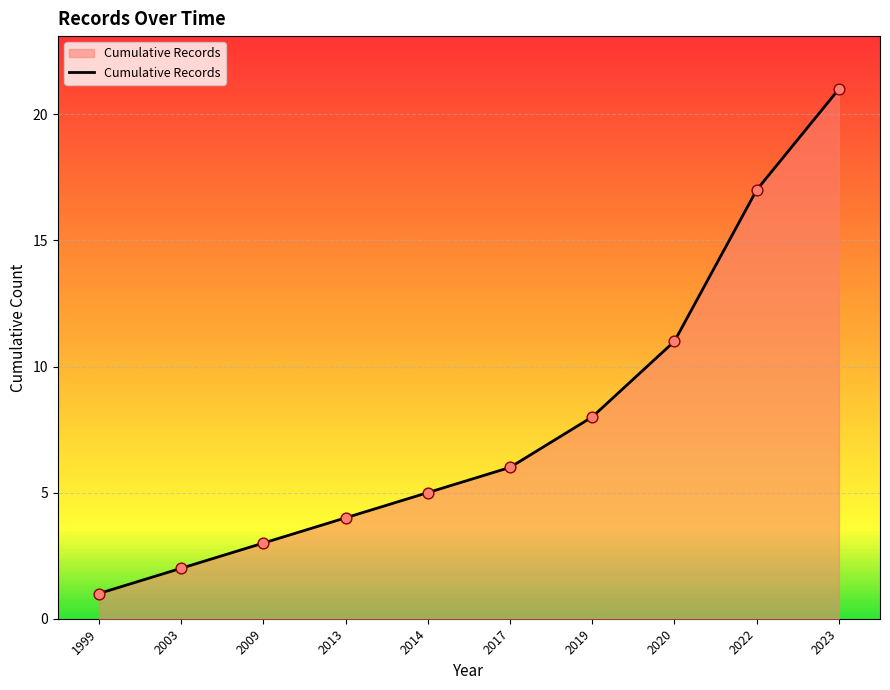

Which has a higher value, 2019 or 2013?

2019